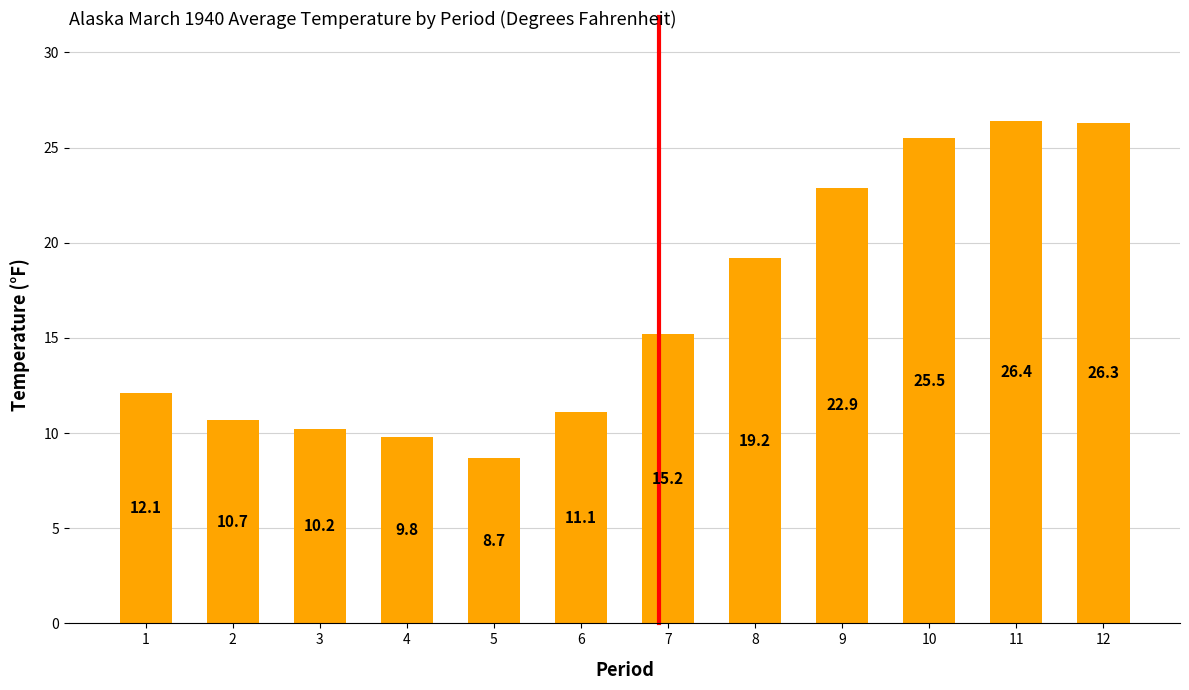

Rank the categories by value from lowest to highest.

5, 4, 3, 2, 6, 1, 7, 8, 9, 10, 12, 11